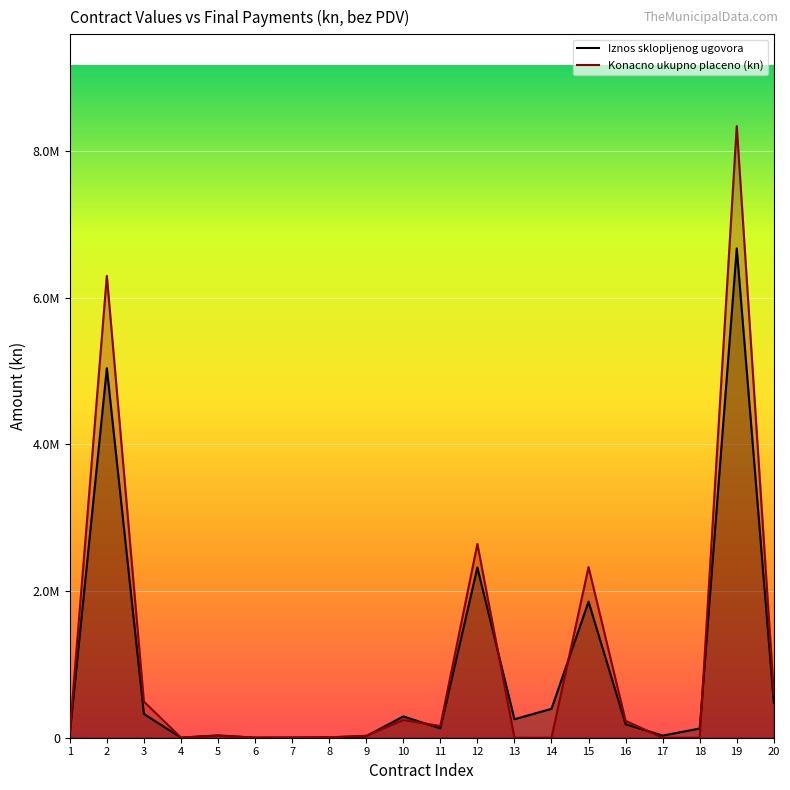

What is the maximum value for Iznos sklopljenog ugovora?

6670153.2